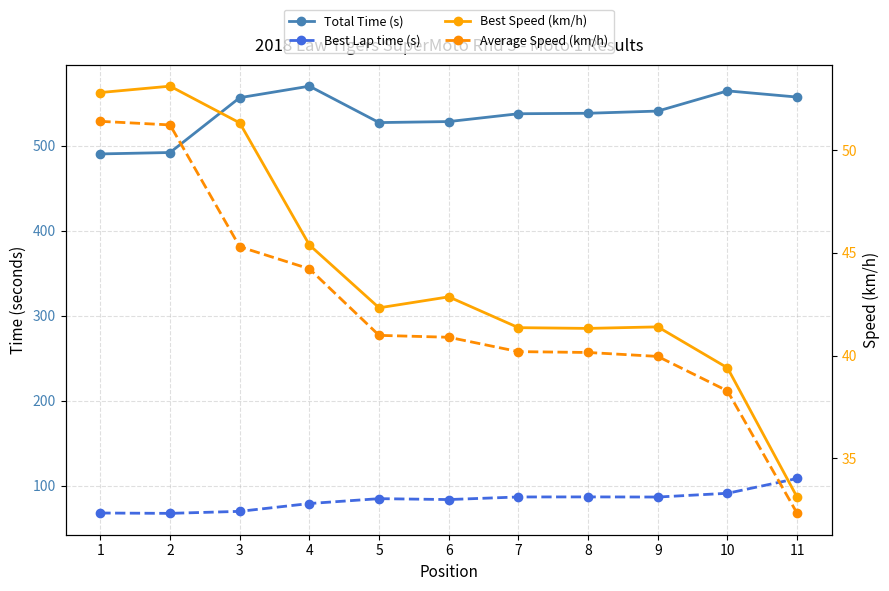

True or false: Best Lap time (s) and Average Speed (km/h) cross at least once.

False